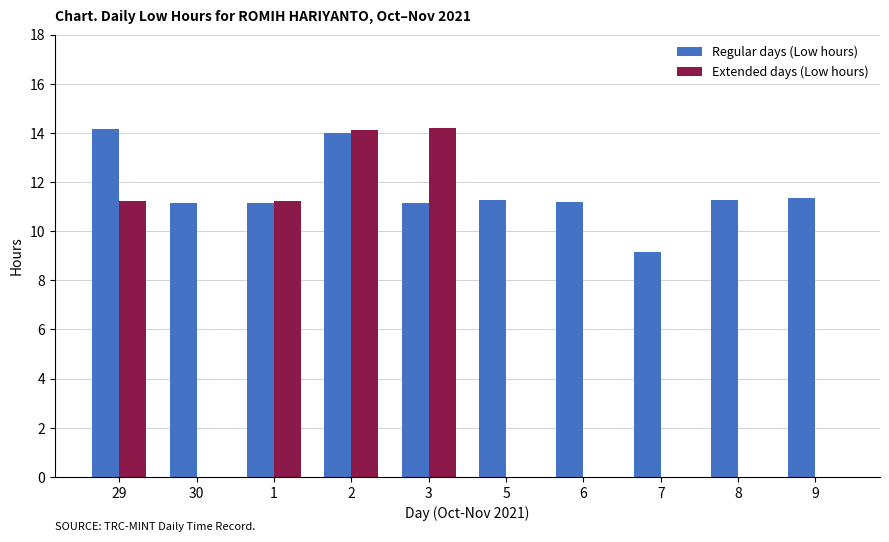

What is the average value of the Regular days (Low hours) series?

11.6